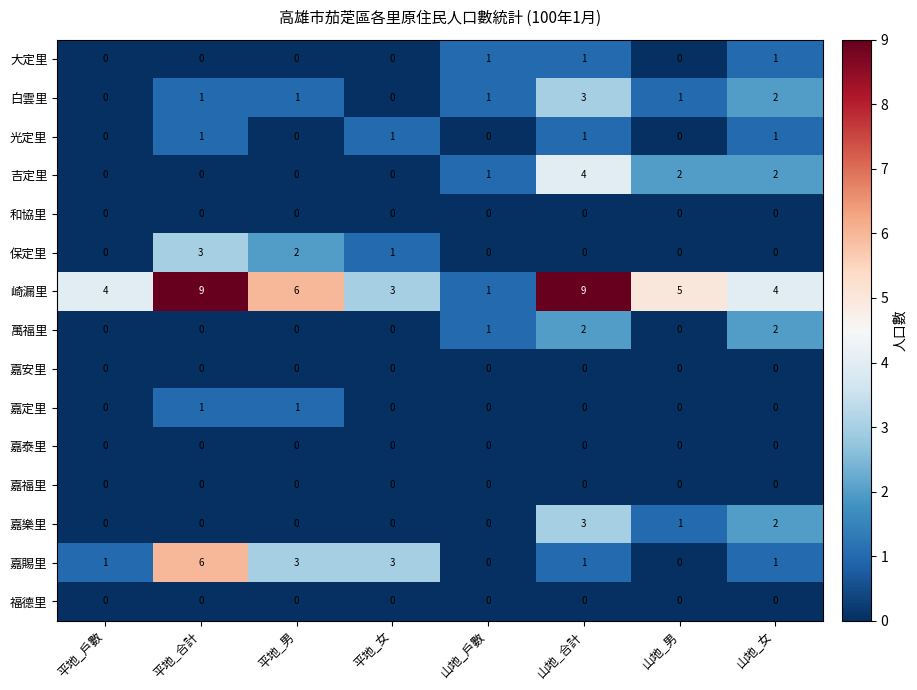

What is the total value across all series at 平地_戶數?

5